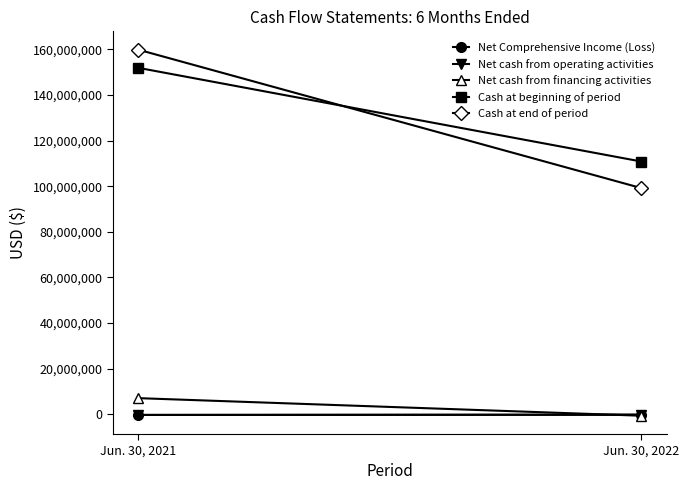

What is the difference between the maximum and minimum values in the Net Comprehensive Income (Loss) series?

108941